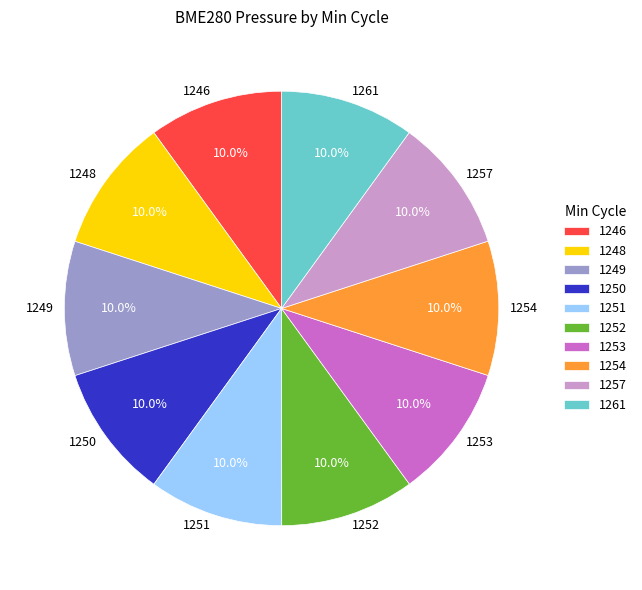

To the nearest percent, what is the combined percentage of 1246 and 1250?

20%